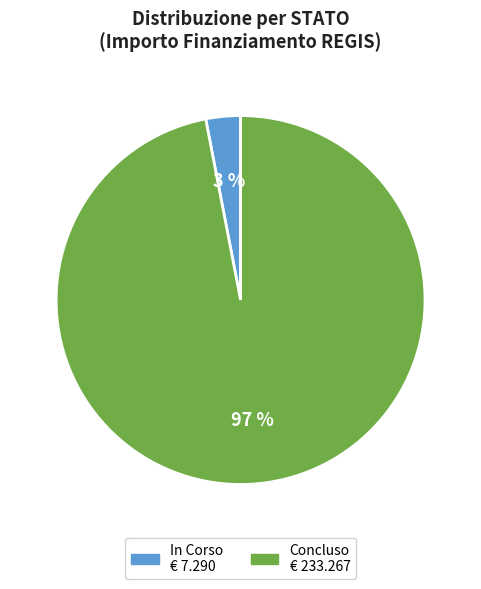

To the nearest percent, what is the average slice percentage?

50%